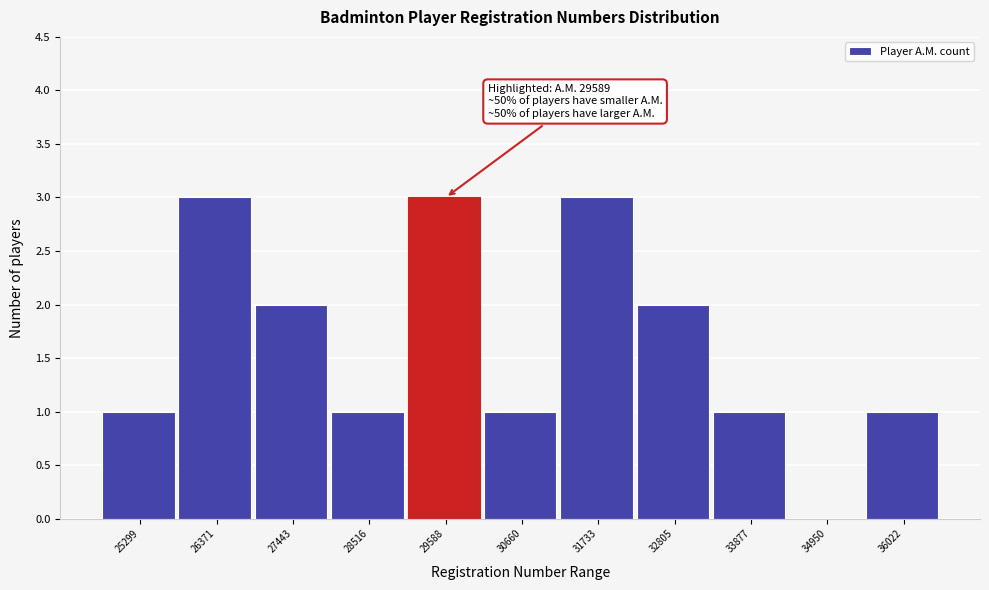

Reading left to right, transcribe all the data shown in this chart.

25299=1	26371=3	27443=2	28516=1	29588=3	30660=1	31733=3	32805=2	33877=1	34950=0	36022=1